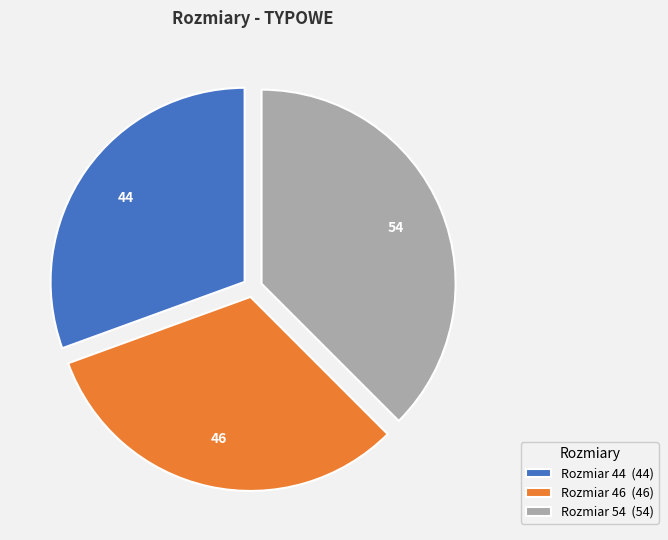

What is the smallest slice in the pie chart?

Rozmiar 44